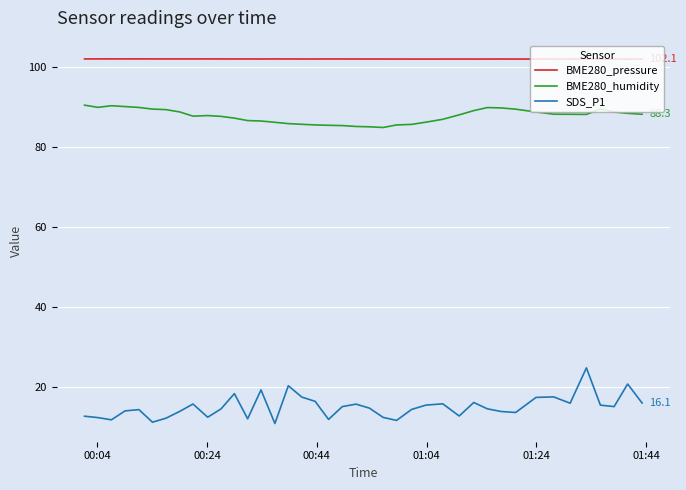

True or false: BME280_humidity and SDS_P1 cross at least once.

False